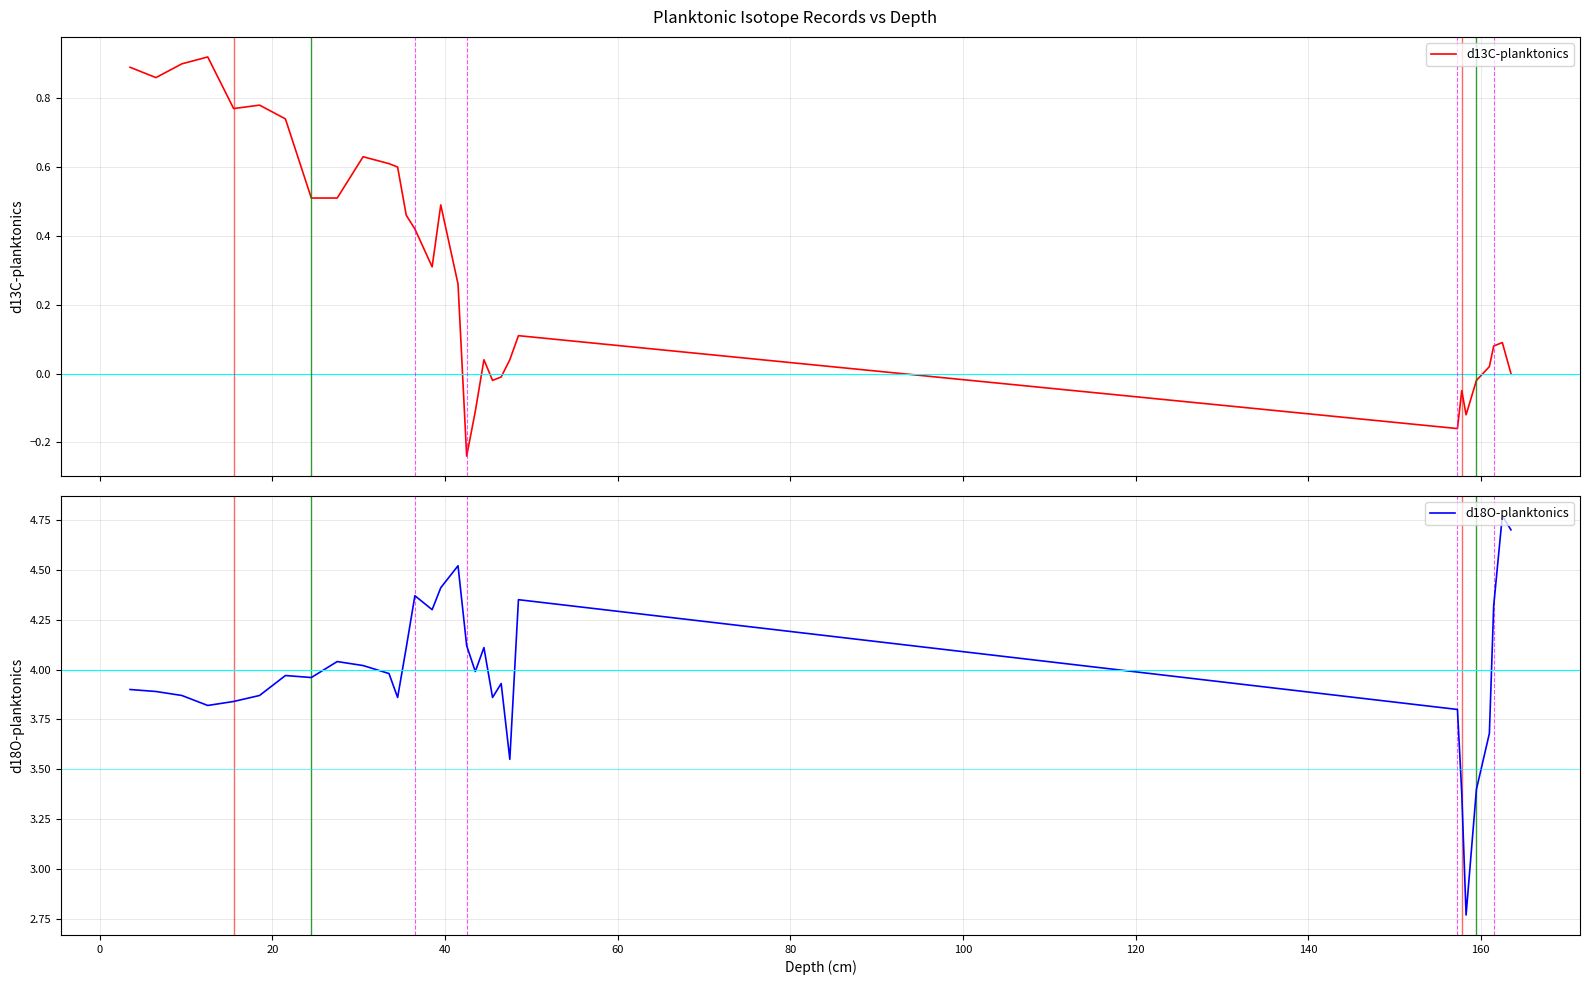

Rank the series by their maximum value, from lowest to highest.

d13C-planktonics, d18O-planktonics